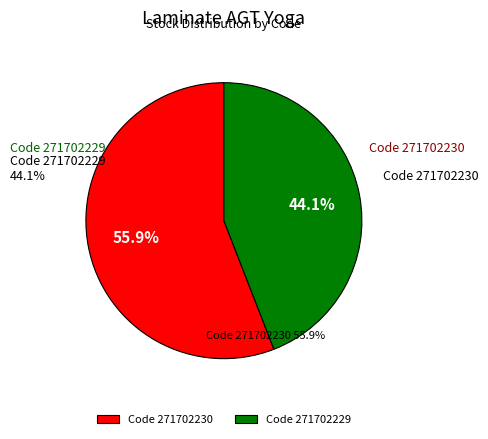

What is the ratio of the value at 271702230 to the value at 271702229?

1.3